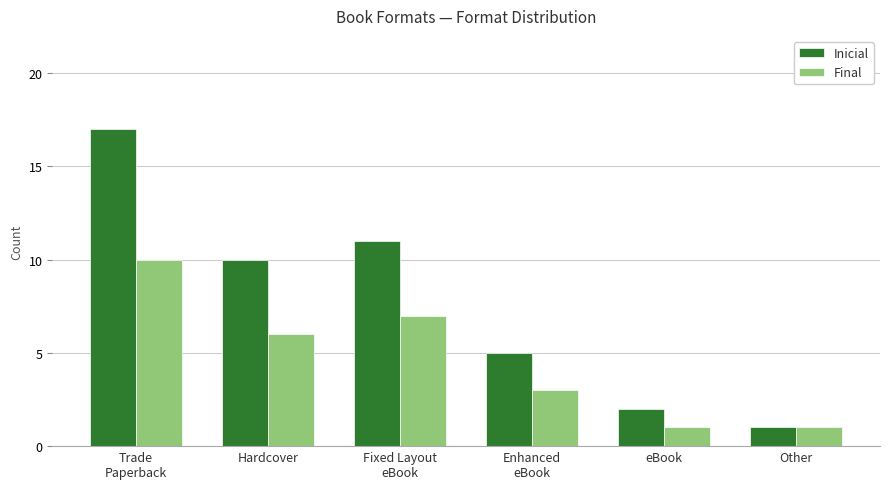

At which label is Final closest to 5?

Hardcover